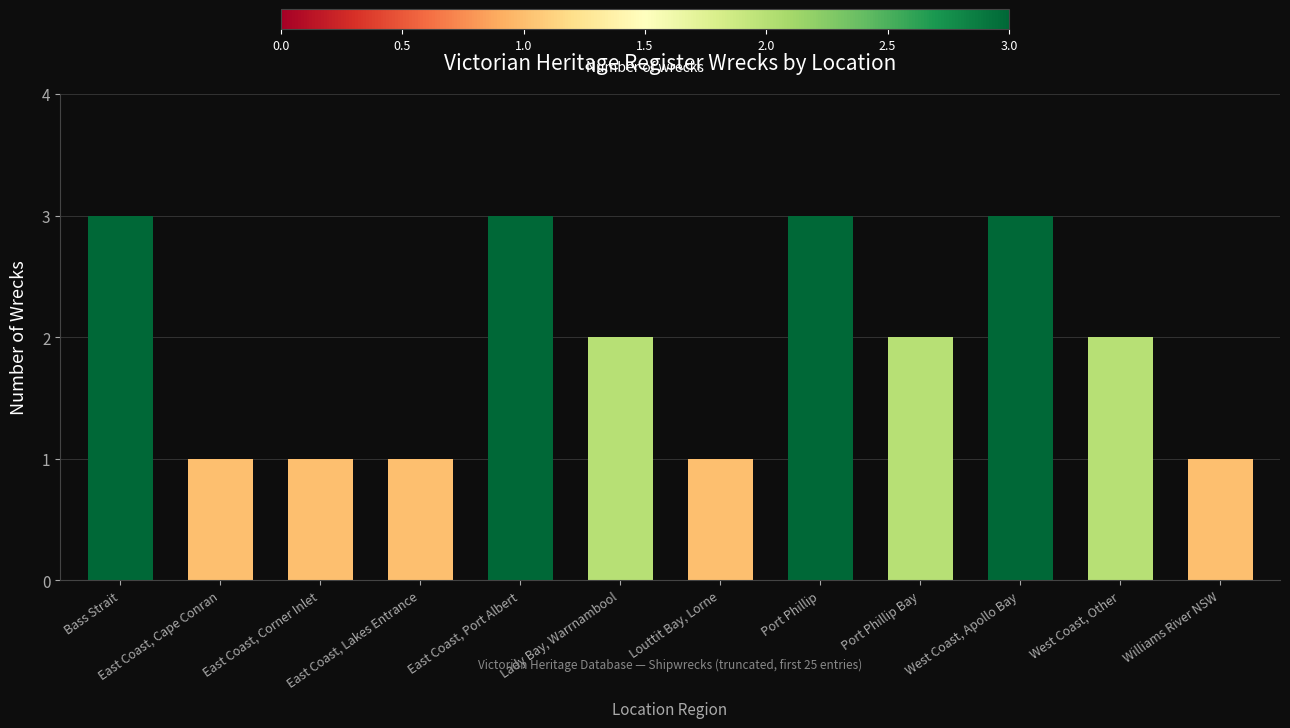

The value at East Coast, Port Albert is 3. True or false?

True